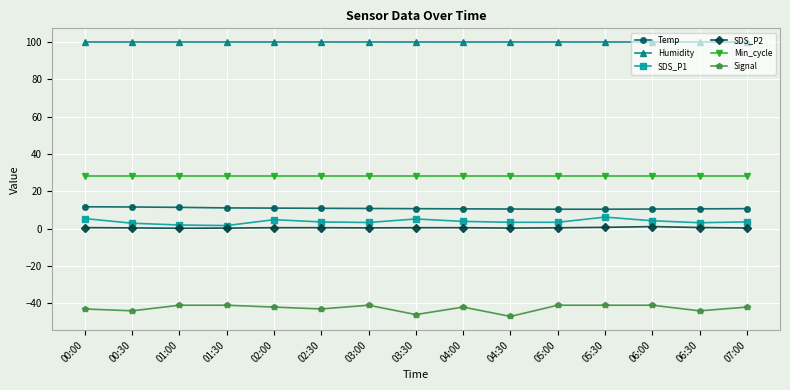

What is the label of the 4th point from the left?

01:30